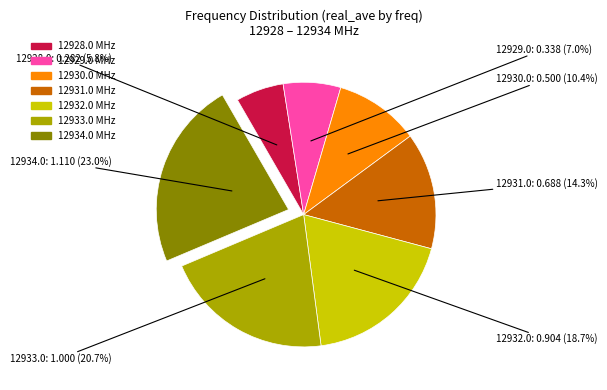

Is there any slice that represents more than half of the pie?

No